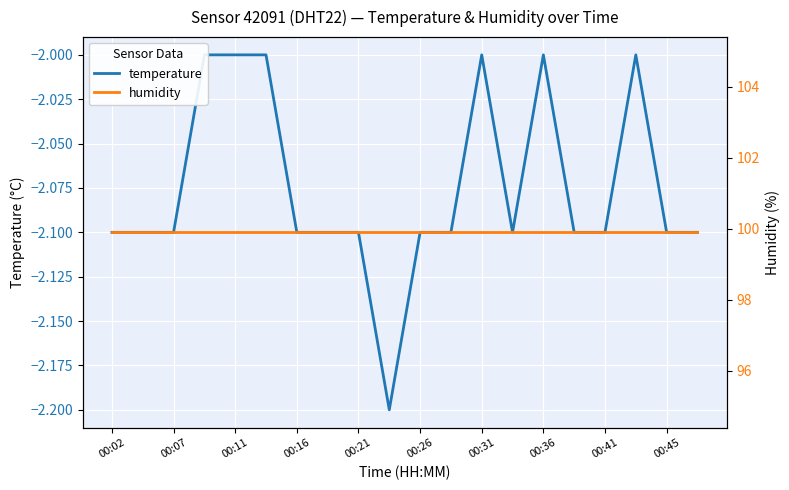

How many interior local peaks does the temperature series have?

3